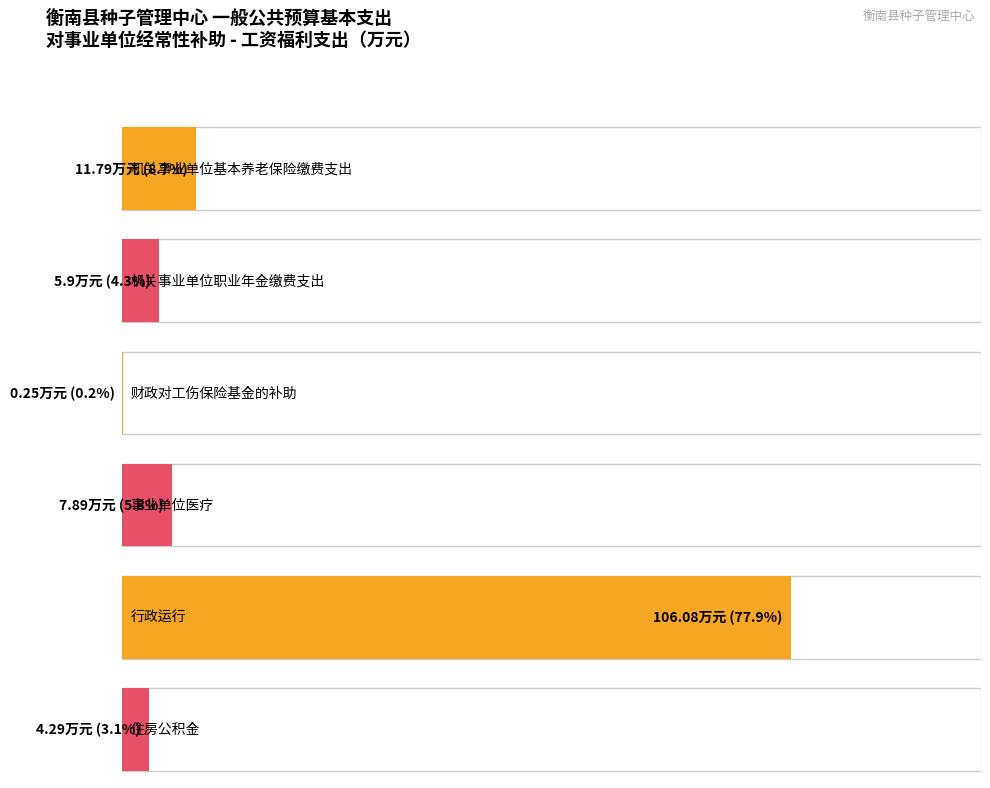

What is the difference between the maximum and minimum values?

105.8